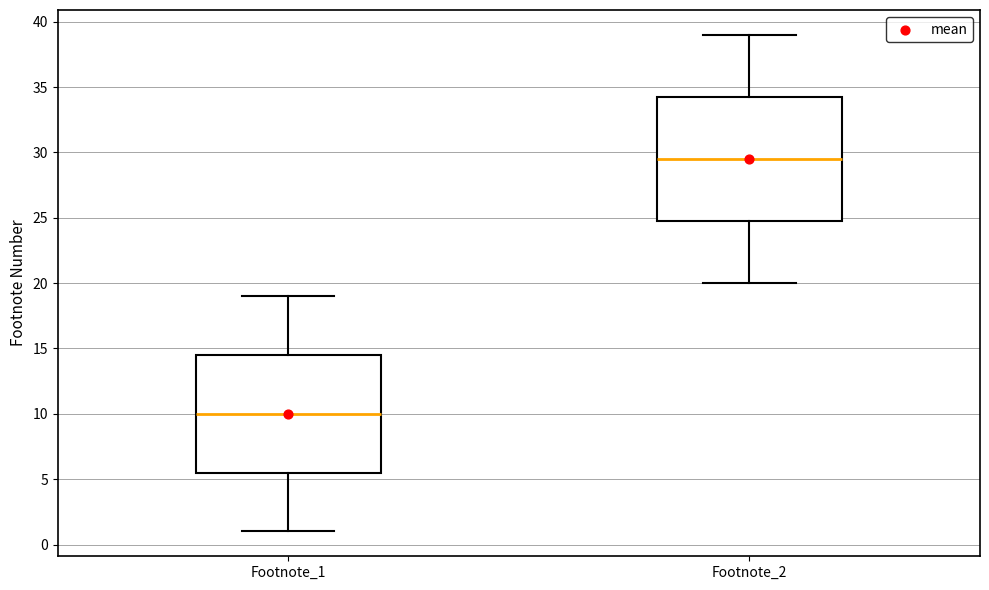

Reading left to right, read every box against the y-axis: the position of its median line, the range the box covers, and the ends of its whiskers. The values are not printed on the chart, so give them approximately, as read against the axis.

Footnote_1: median 10.0, box 5.5 to 14.5, whiskers 1.0 to 19.0
Footnote_2: median 29.5, box 25.0 to 34.5, whiskers 20.0 to 39.0